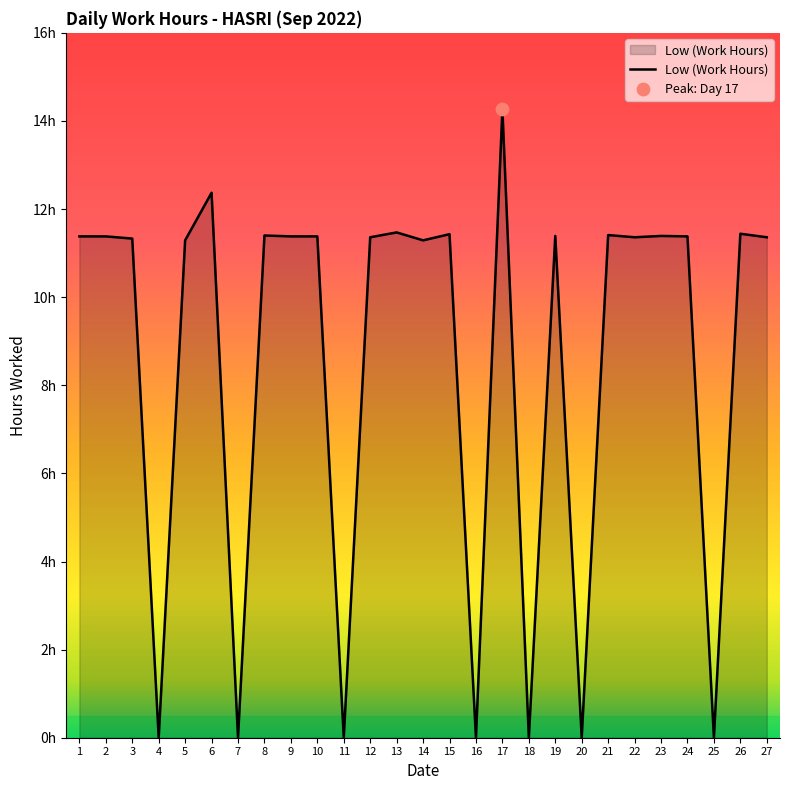

Which has a higher value, 7 or 2?

2